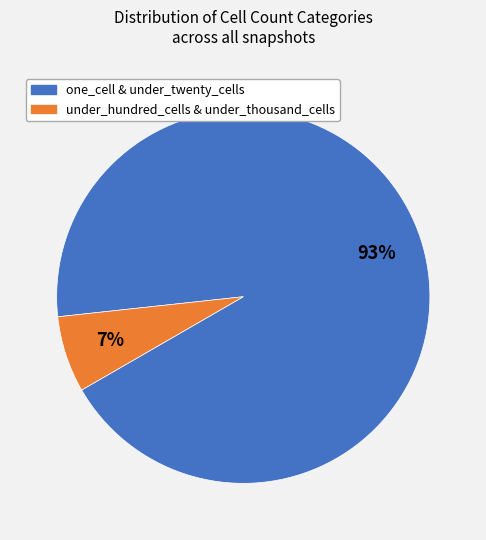

The under_hundred_cells & under_thousand_cells slice represents 17% of the pie. True or false?

False